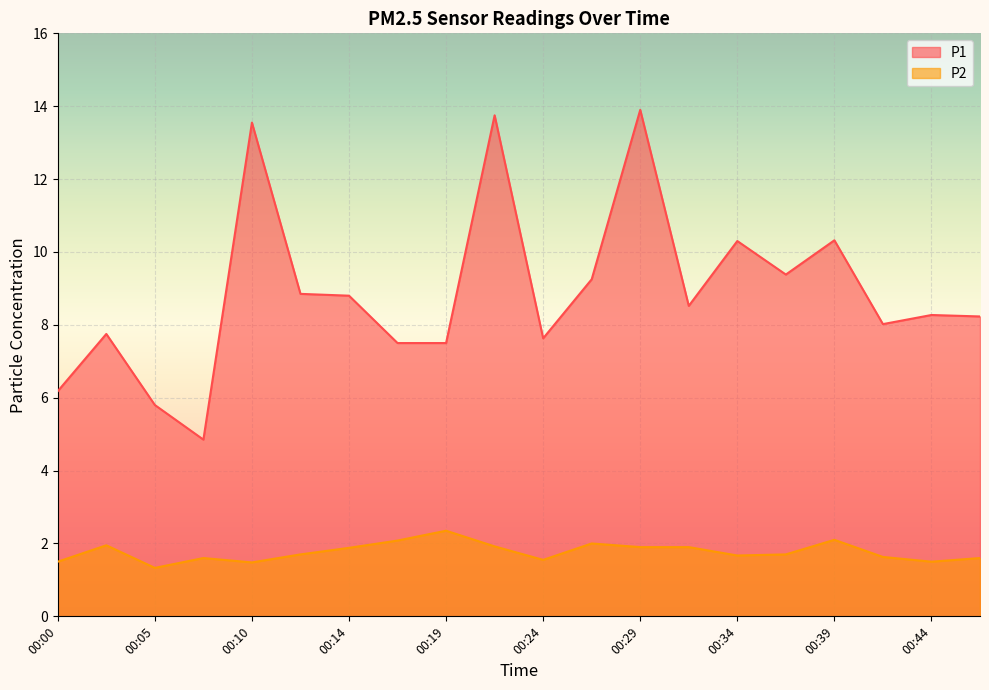

At how many categories does at least one series exceed 10?

5